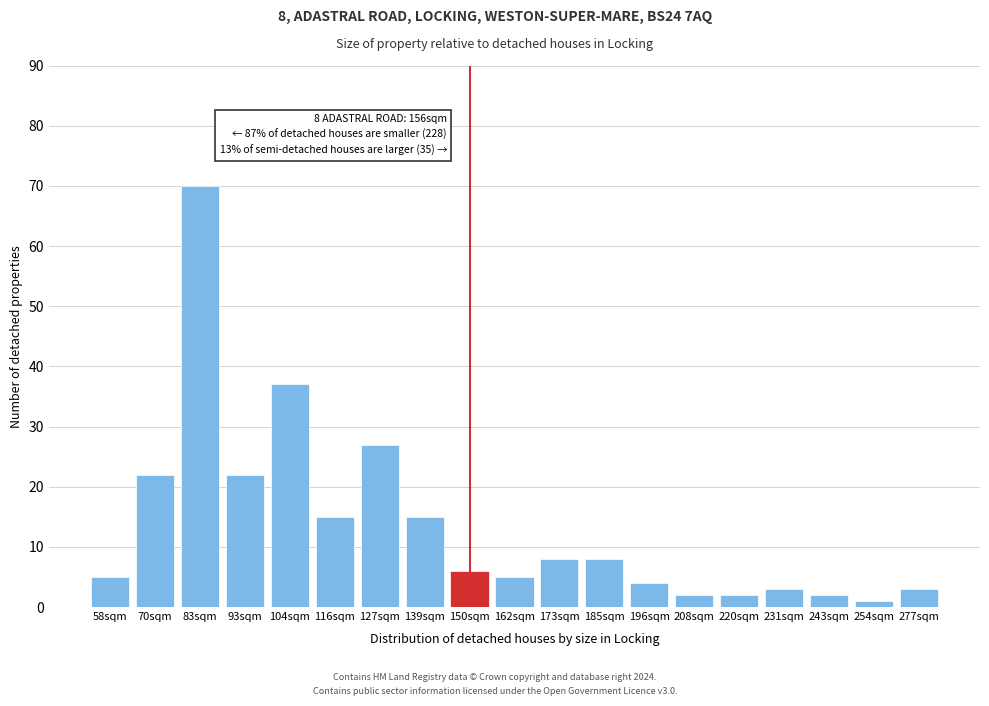

Reading right to left, transcribe all the data shown in this chart.

3	1	2	3	2	2	4	8	8	5	6	15	27	15	37	22	70	22	5